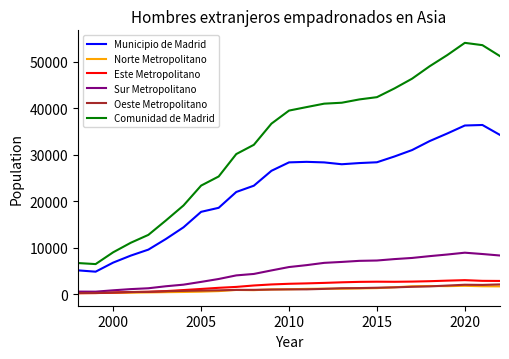

Which series has the largest total across all categories?

Comunidad de Madrid